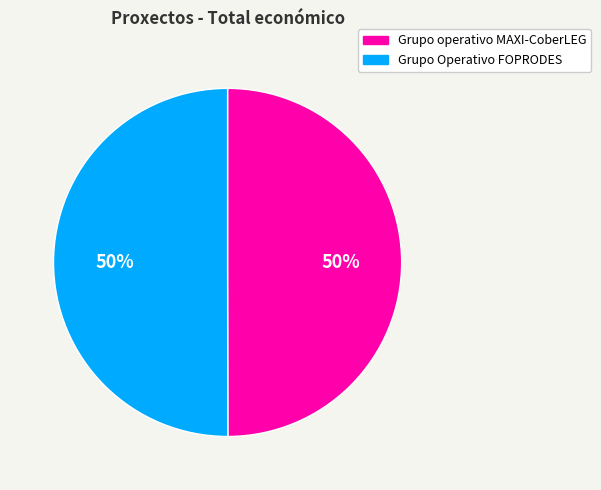

What is the ratio of the value at Grupo operativo MAXI-CoberLEG to the value at Grupo Operativo FOPRODES?

1.0